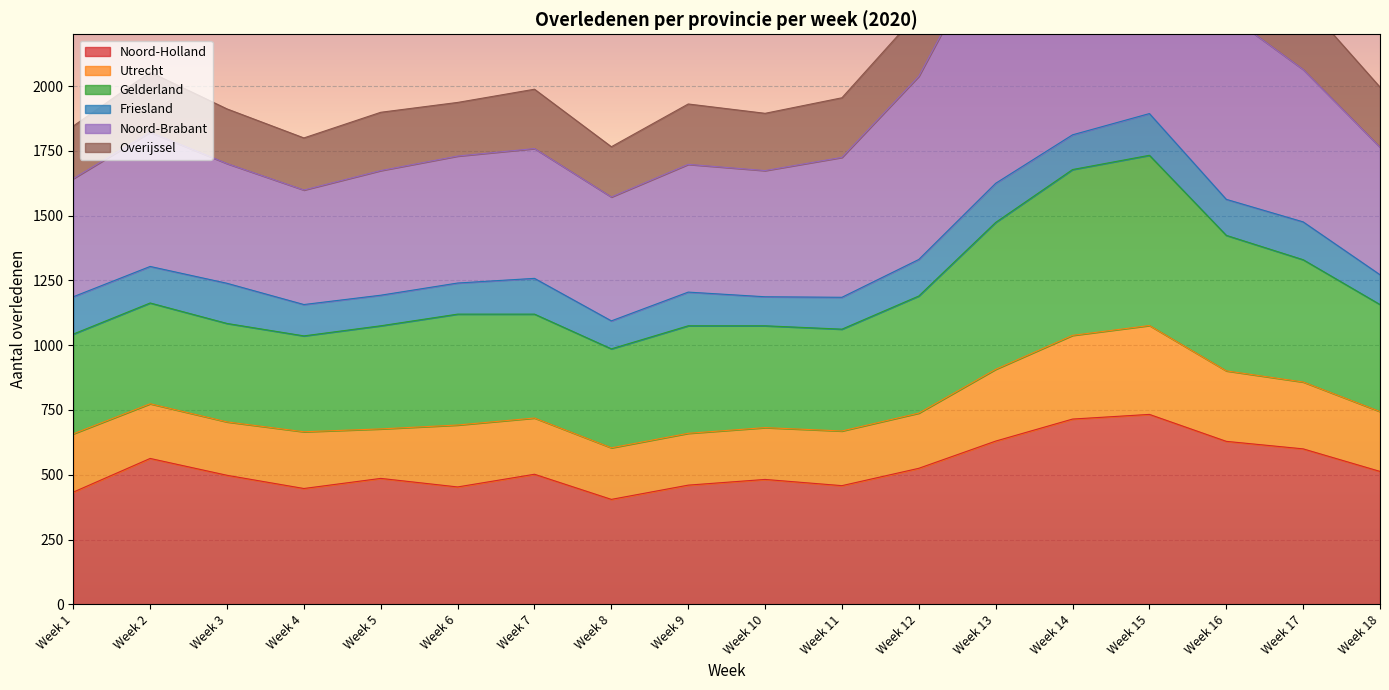

The value of Noord-Holland at Week 14 is 715. True or false?

True